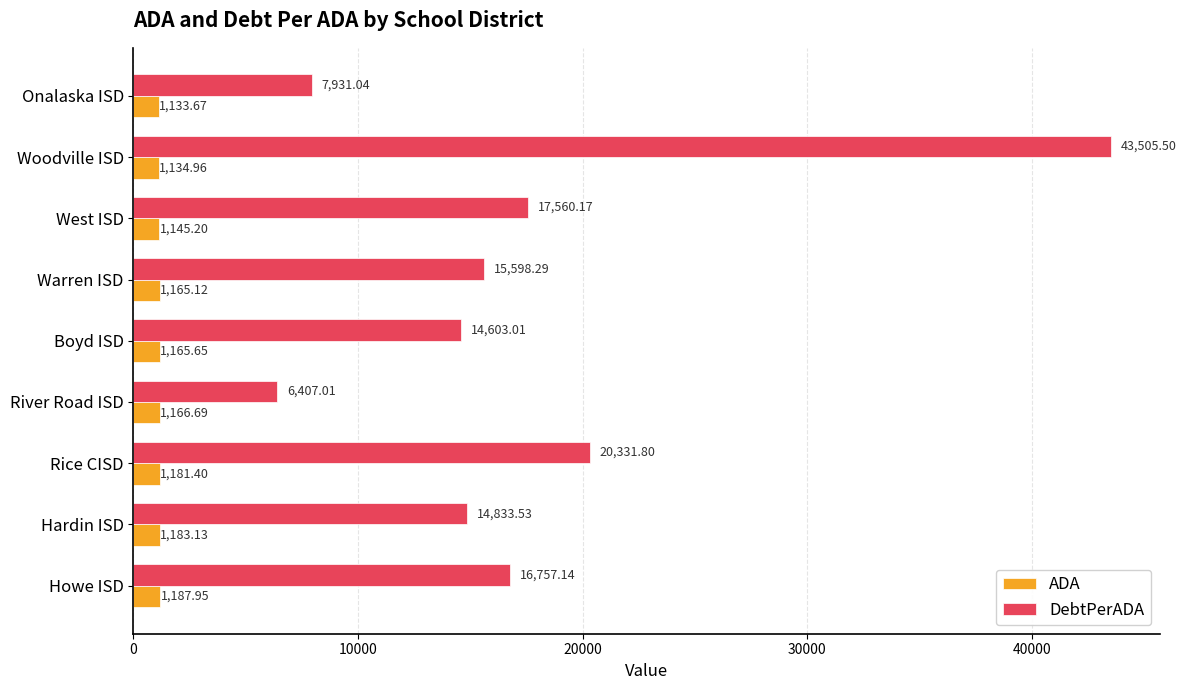

List the series in order of their peak value, highest first.

DebtPerADA, ADA